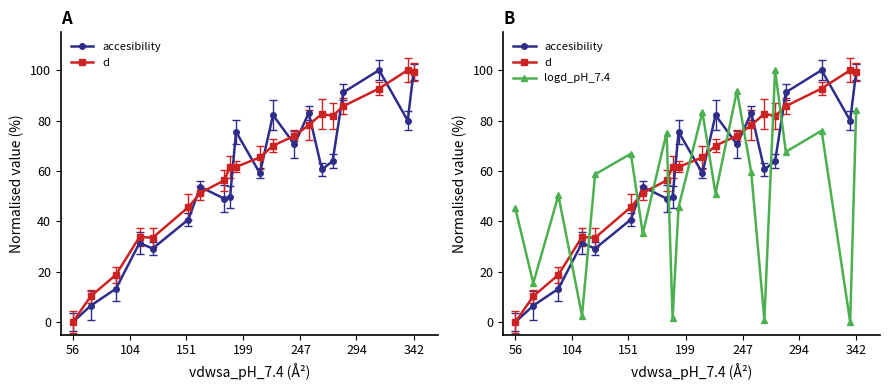

What is the difference between the maximum and minimum values in the accesibility series?

100.0